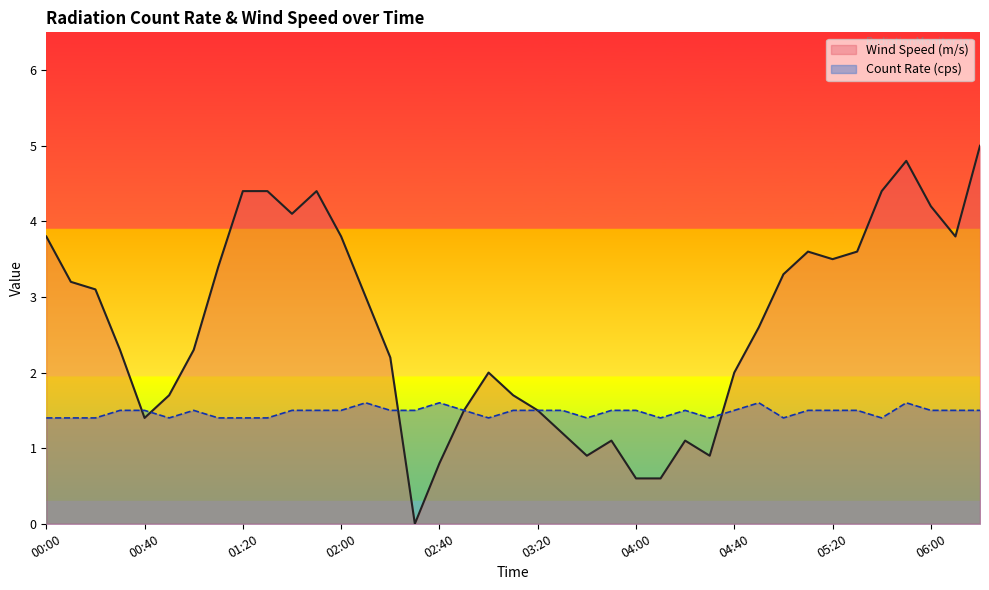

How many lines are shown in the chart?

2